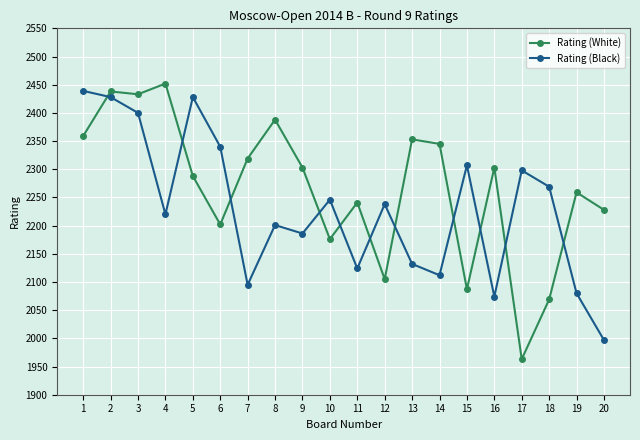

What is the minimum value for Rating (Black)?

1997